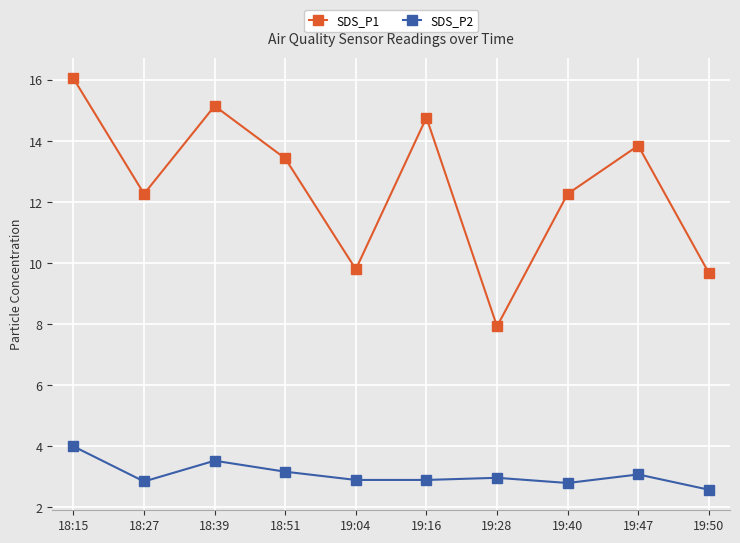

Rank the series by their maximum value, from lowest to highest.

SDS_P2, SDS_P1